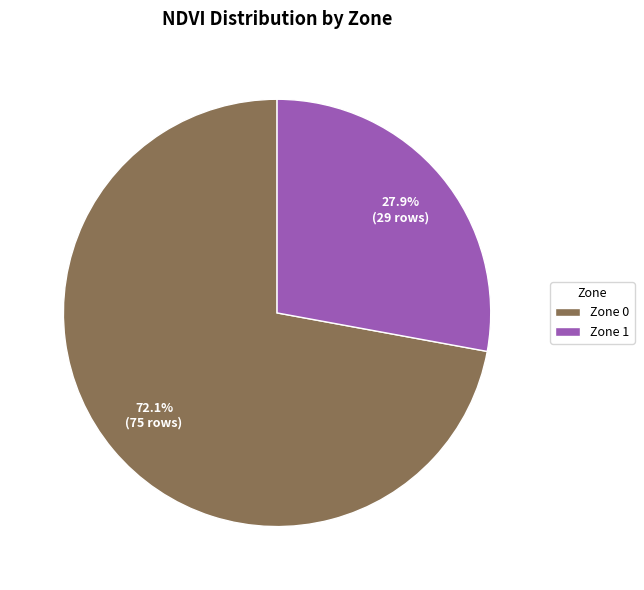

Count the number of slices in the pie.

2